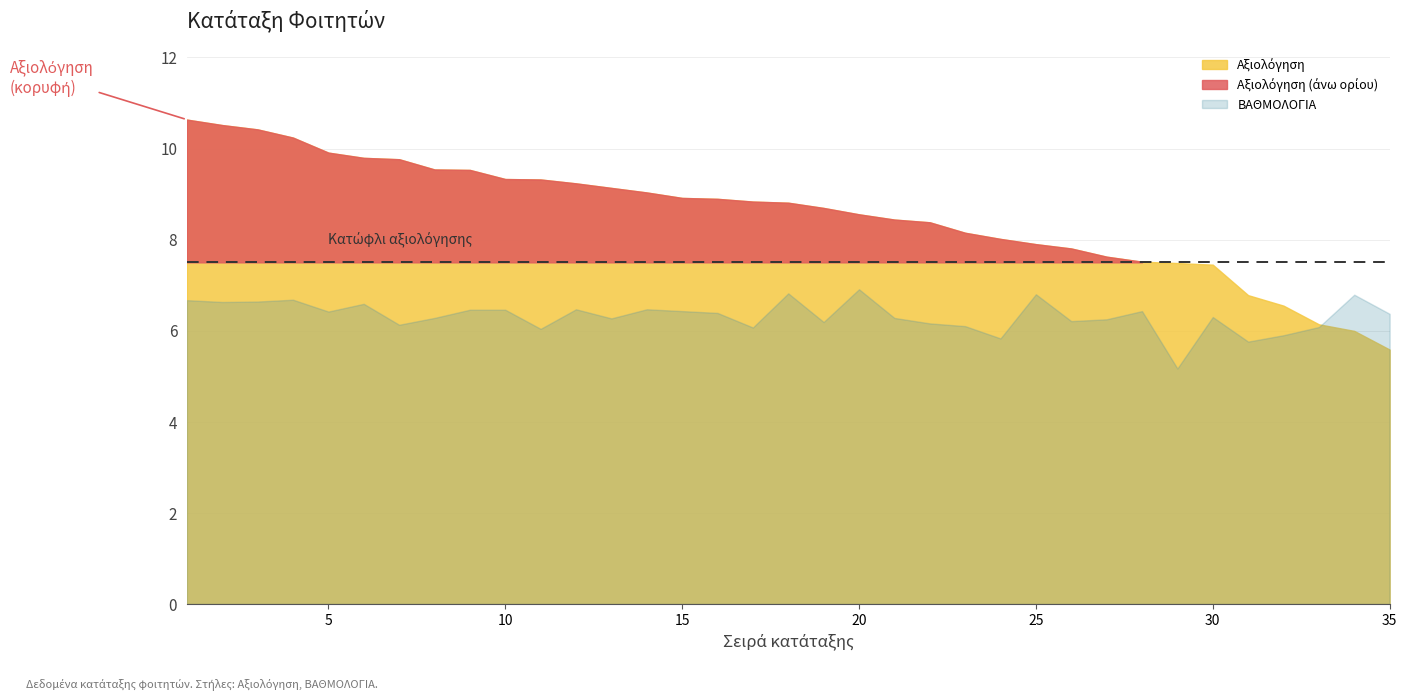

At how many categories does at least one series exceed 8?

24